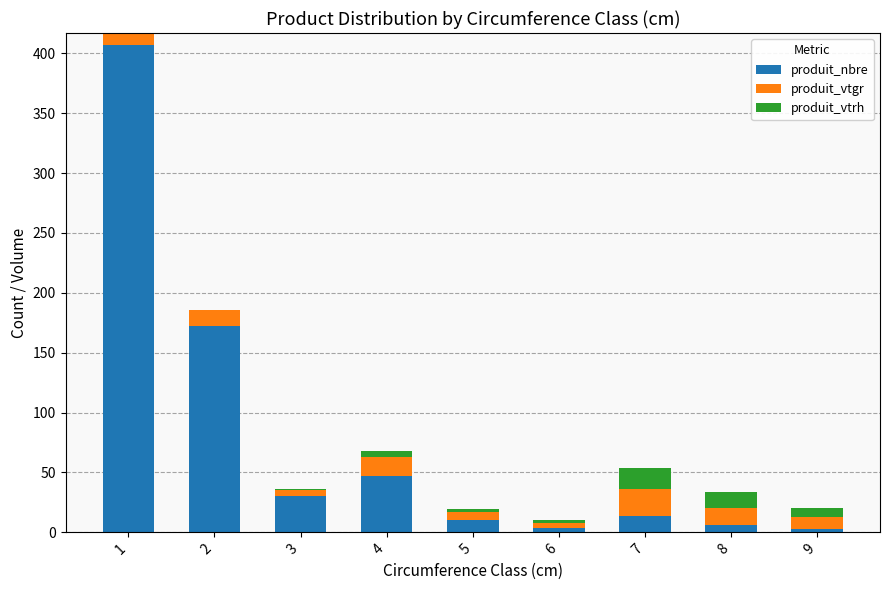

What is the sum of all produit_nbre values?

693.0